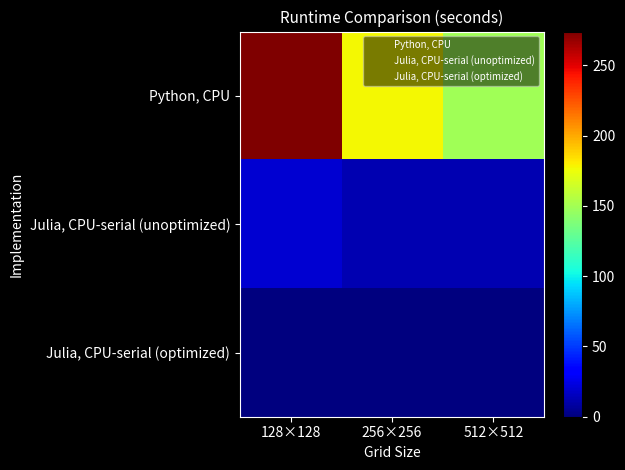

Reading left to right, list all the values displayed in this chart.

Python, CPU: 128×128=274	256×256=177	512×512=149
Julia, CPU-serial (unoptimized): 128×128=20	256×256=12	512×512=12
Julia, CPU-serial (optimized): 128×128=1	256×256=1	512×512=1